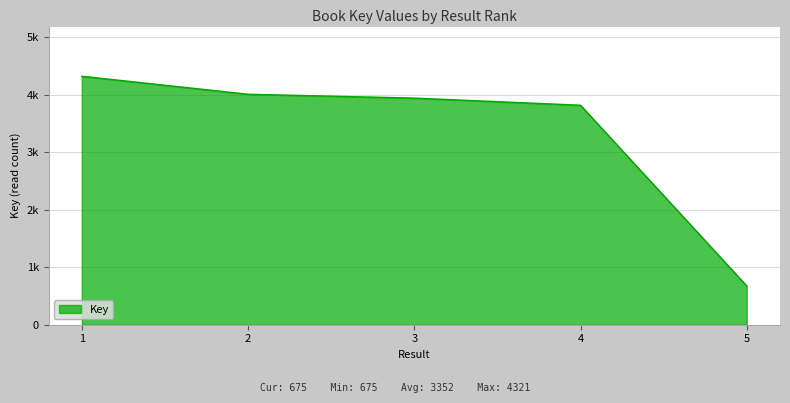

Does the chart have visible grid lines?

Yes